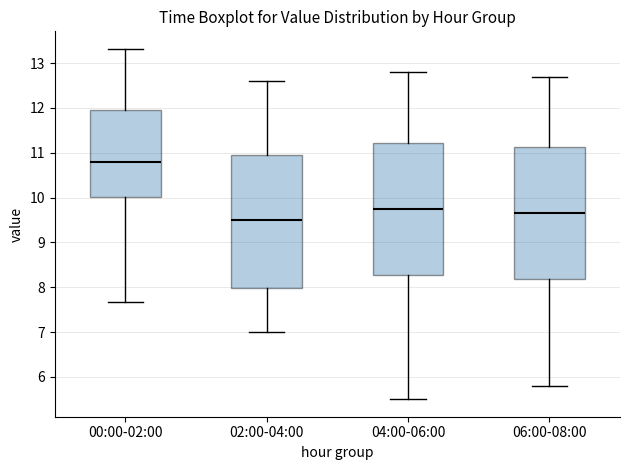

Where does the lower whisker of the box for 04:00-06:00 end on the y-axis? The values are not printed on the chart, so give them approximately, as read against the axis.

5.5